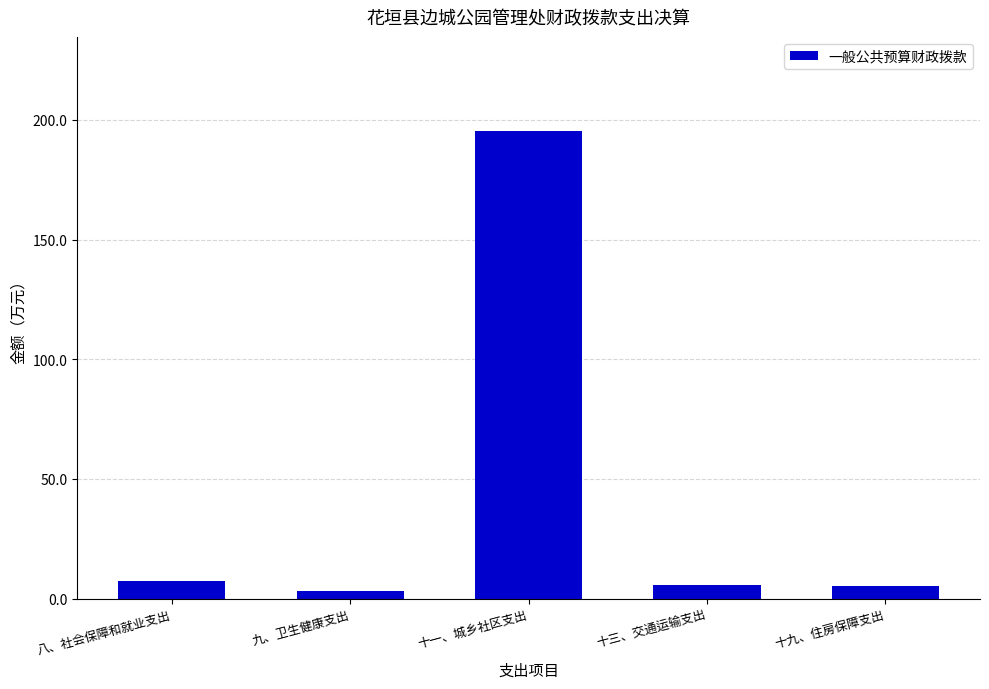

How many data points are less than 5?

1